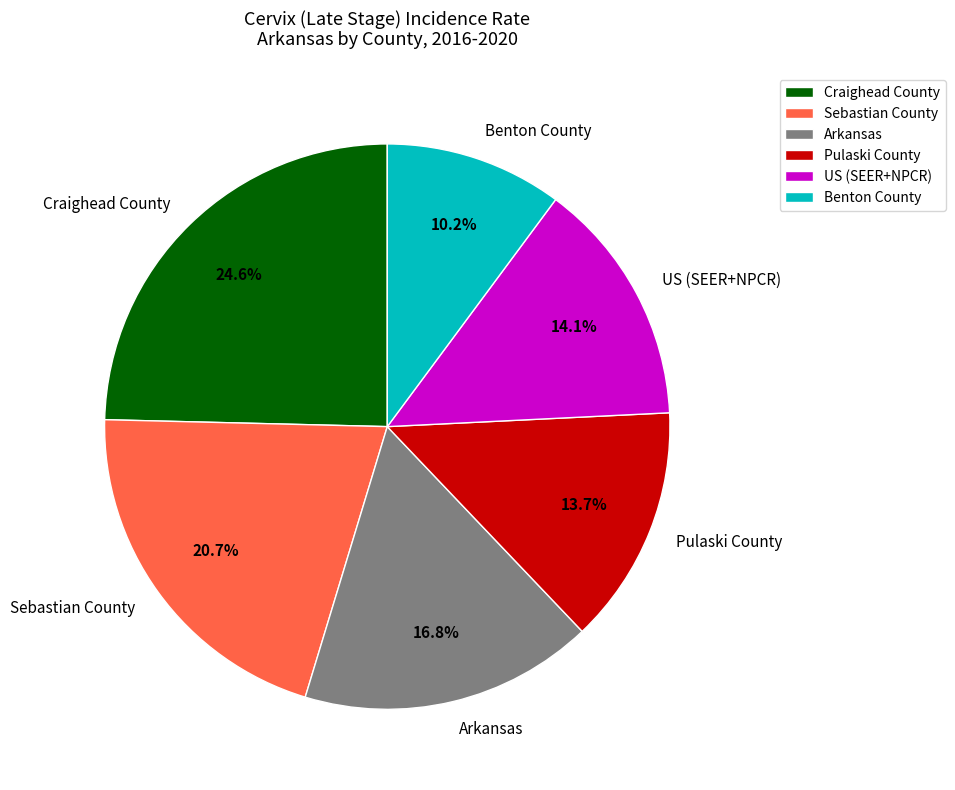

Does Sebastian County represent more than half of the total?

No